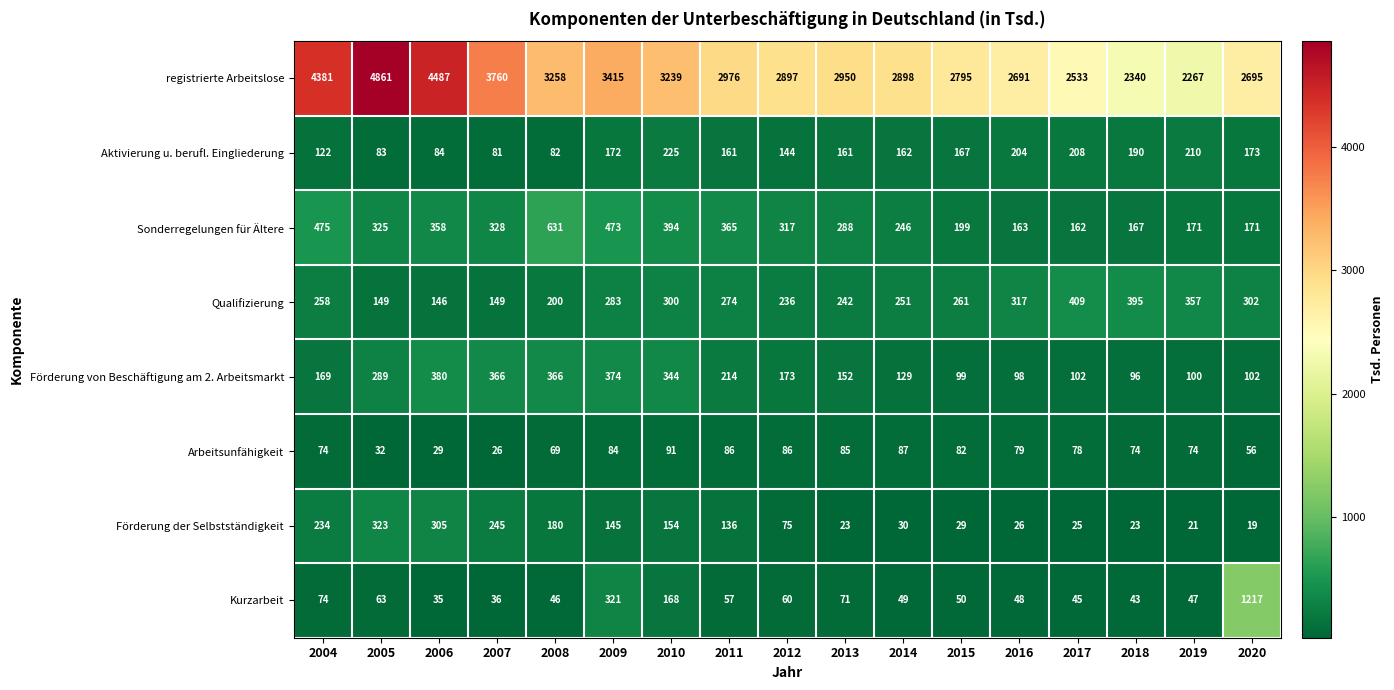

The value of Arbeitsunfähigkeit at 2017 is 106. True or false?

False